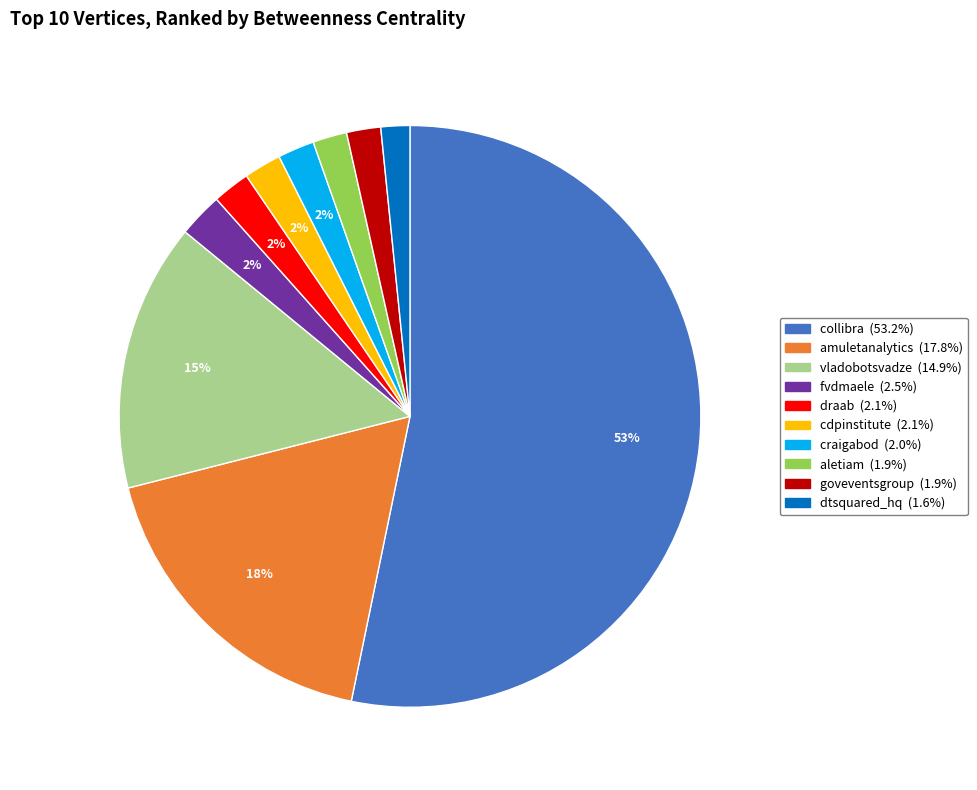

What is the largest slice in the pie chart?

collibra